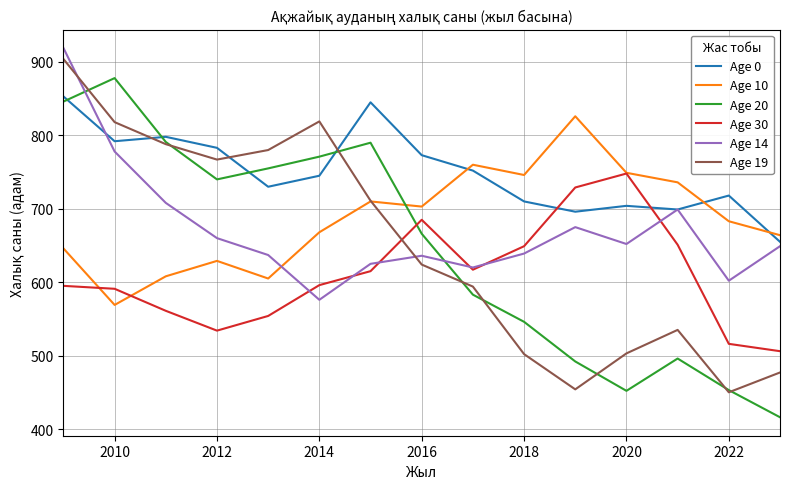

How many interior local valleys does the Age 30 series have?

2